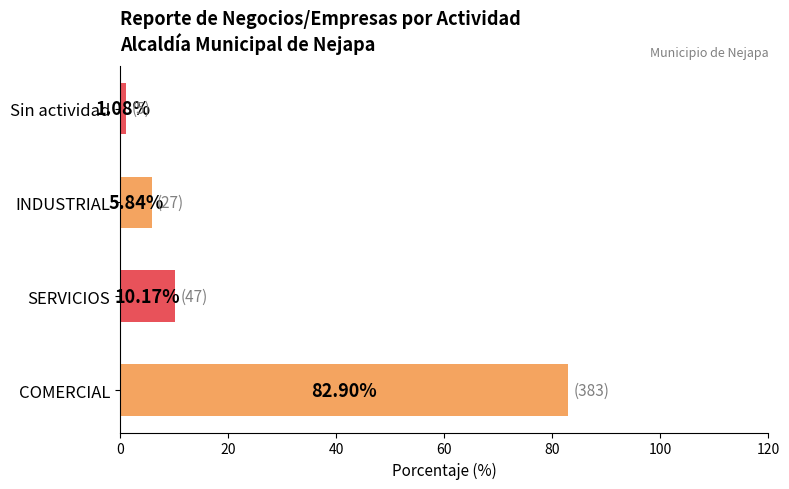

At which category does the chart reach its peak across all series?

COMERCIAL